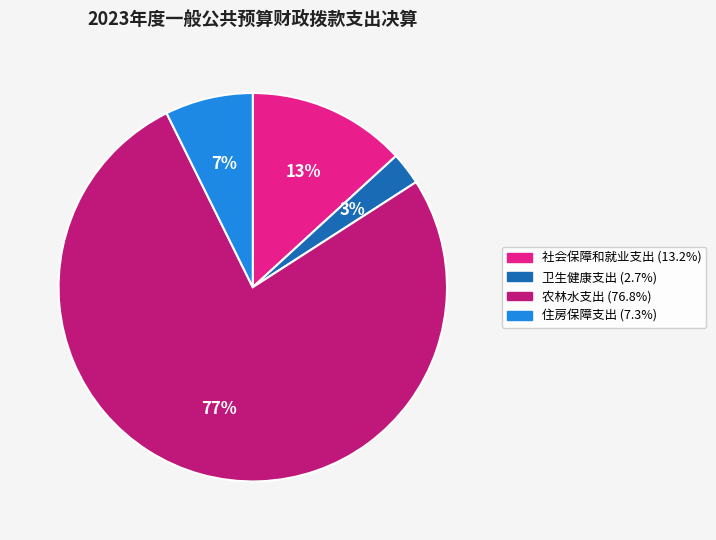

Approximately how many times larger is the value at 卫生健康支出 compared to 住房保障支出?

0.4